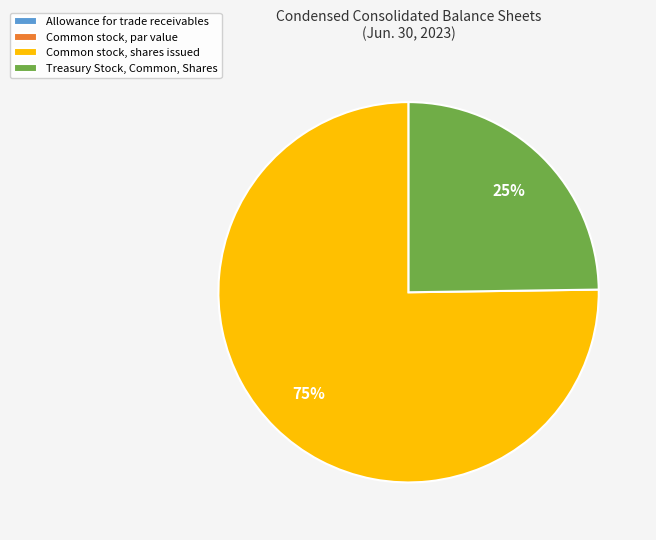

True or false: Treasury Stock, Common, Shares accounts for 12% of the total.

False